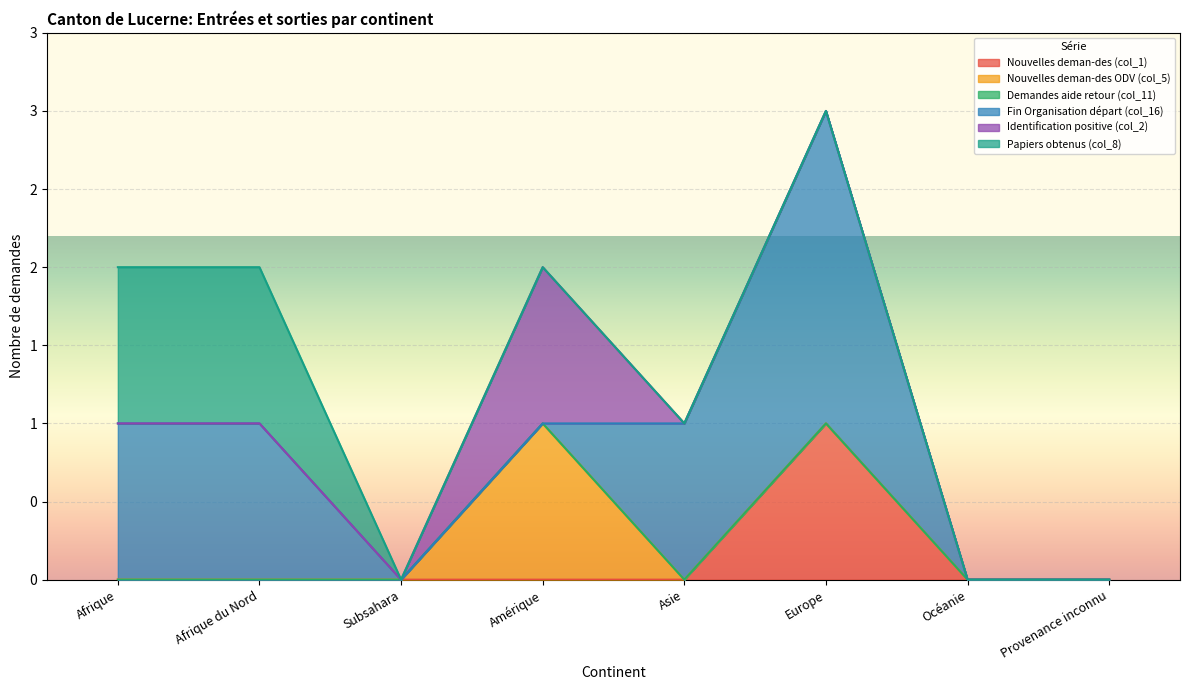

Reading left to right, what are all the values shown in this chart?

Nouvelles deman-des (col_1): 0	0	0	0	0	1	0	0
Nouvelles deman-des ODV (col_5): 0	0	0	1	0	0	0	0
Demandes aide retour (col_11): 0	0	0	0	0	0	0	0
Fin Organisation départ (col_16): 1	1	0	0	1	2	0	0
Identification positive (col_2): 0	0	0	1	0	0	0	0
Papiers obtenus (col_8): 1	1	0	0	0	0	0	0